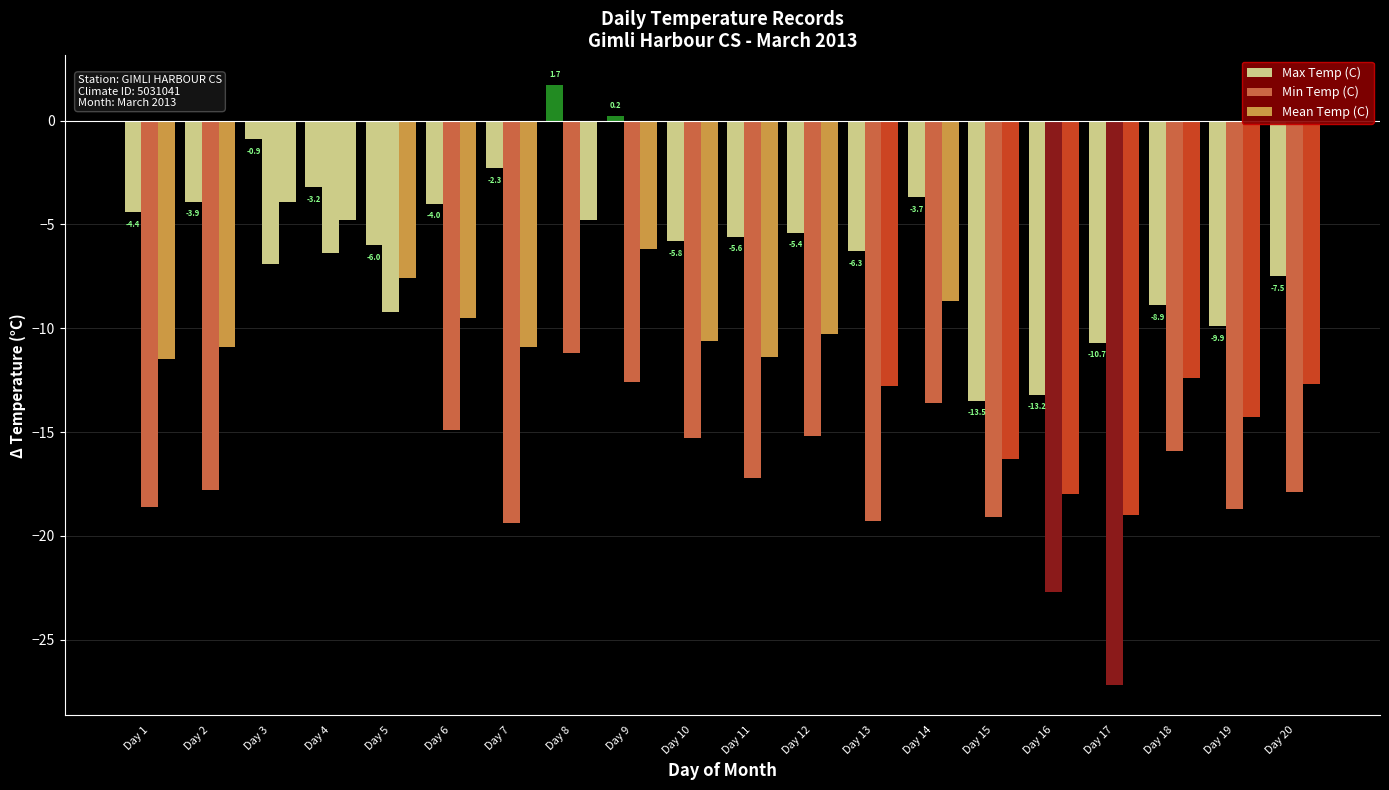

How many groups of bars are there?

20